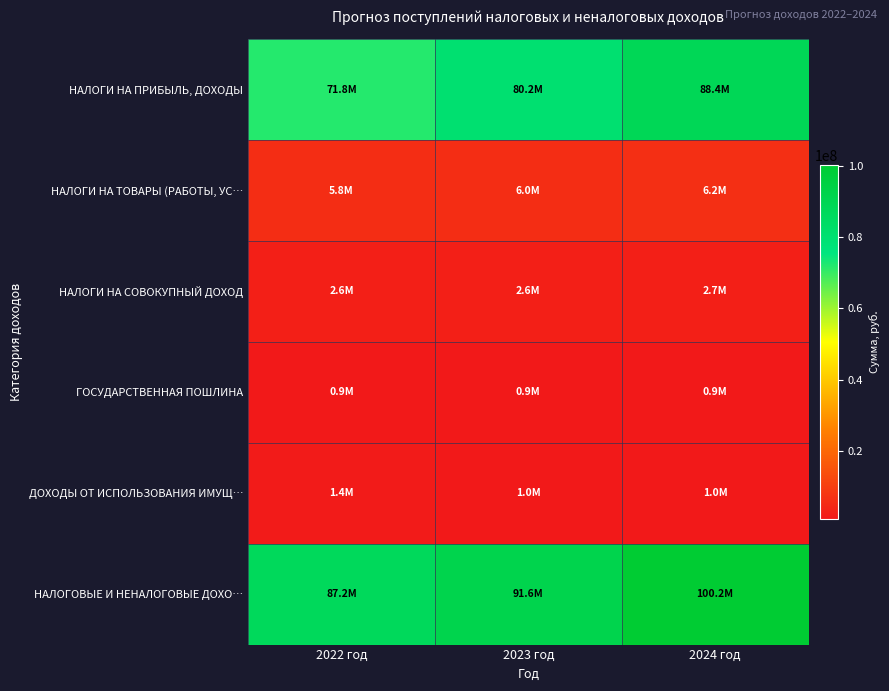

Which category has the lowest value across all series?

2022 год